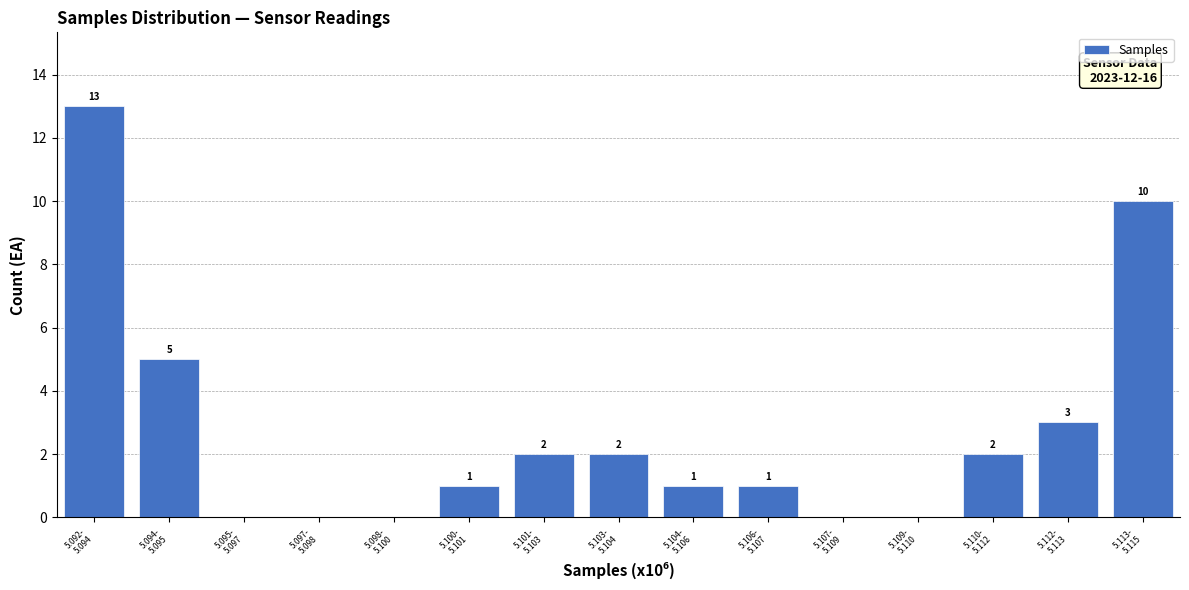

What is the greatest value displayed?

13